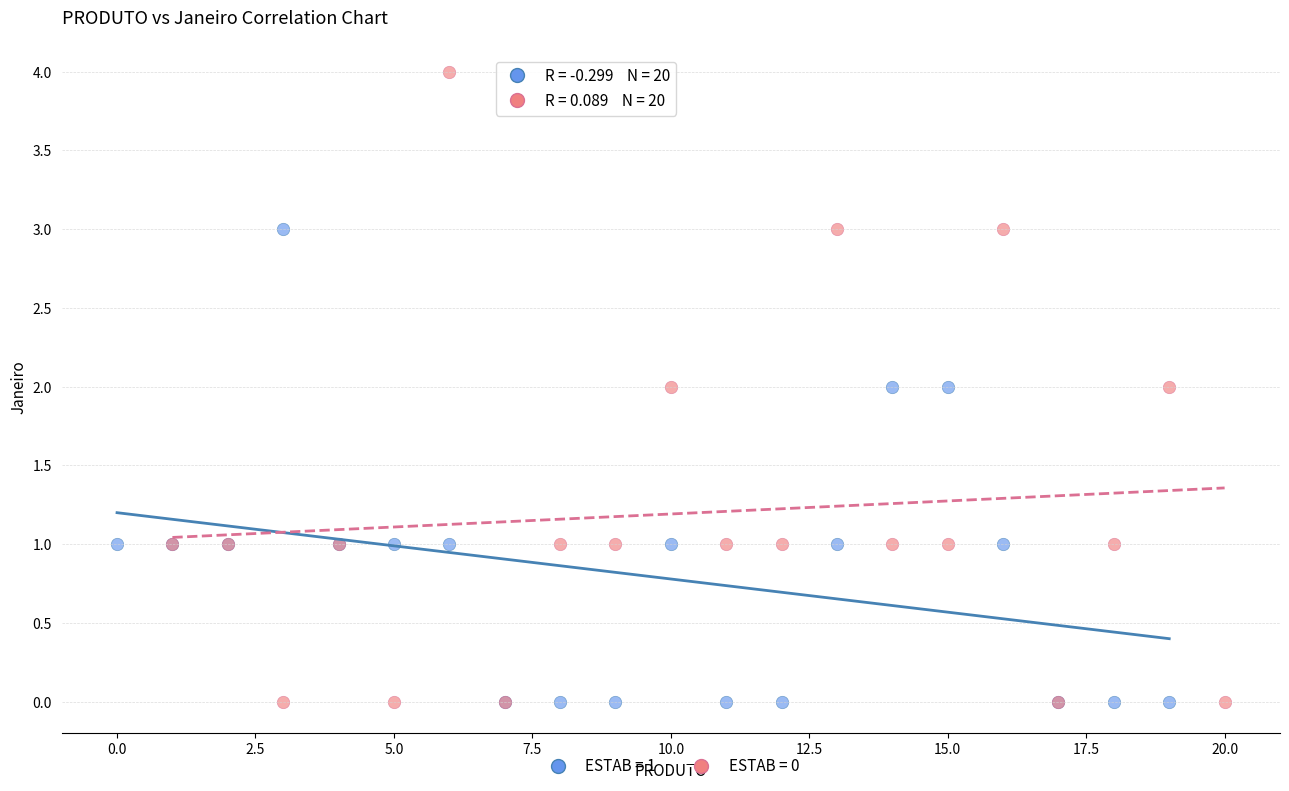

Which series contains the highest Y value?

ESTAB = 0